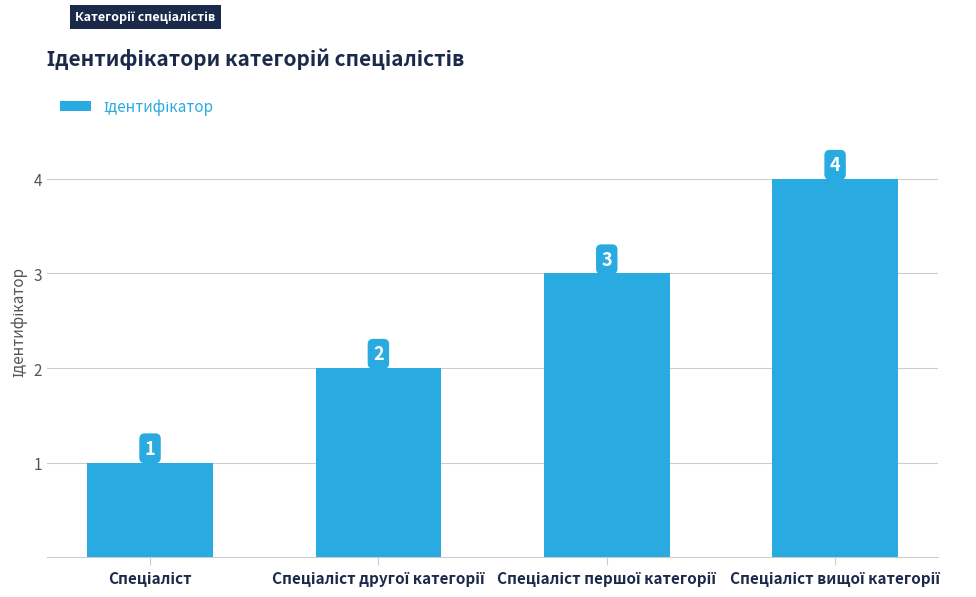

What is the greatest value displayed?

4